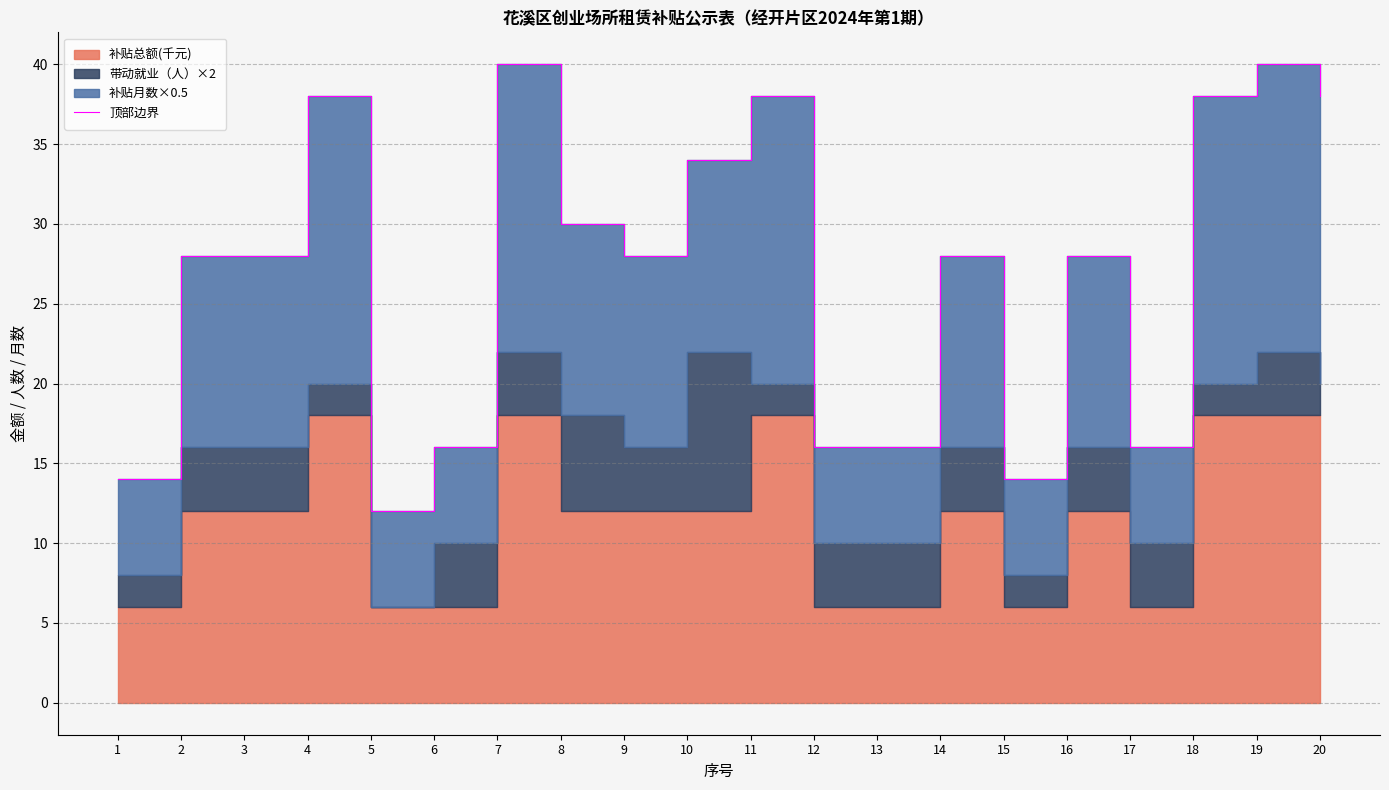

List the labels in order of value, smallest first.

5, 1, 15, 6, 12, 13, 17, 2, 3, 9, 14, 16, 8, 10, 4, 11, 18, 20, 7, 19